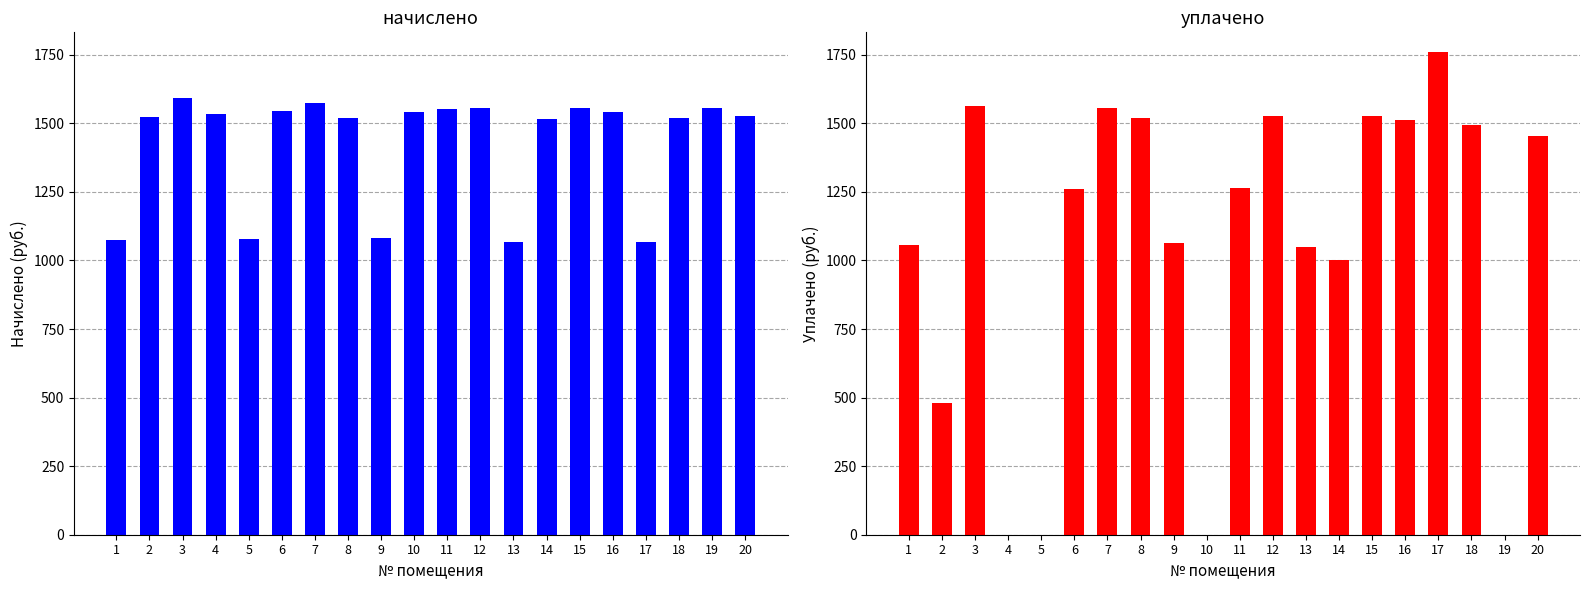

List the series in order of their overall mean, lowest first.

уплачено, начислено